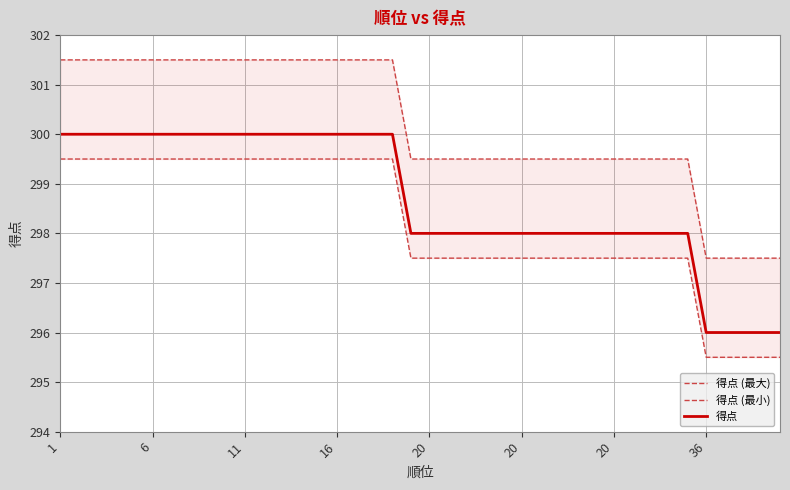

How many data points in 得点 (最大) are above 299?

35